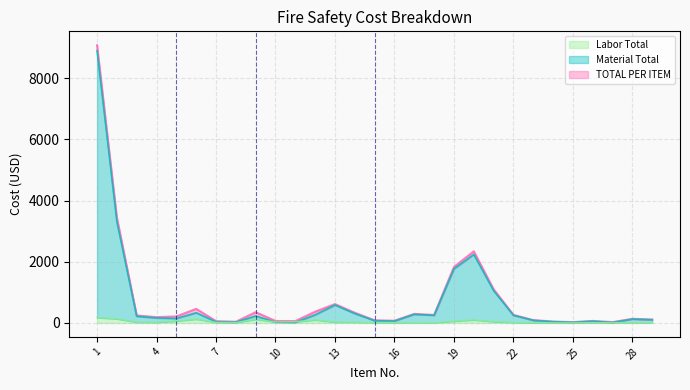

At 28, list the series in order from smallest to largest.

Labor Total, Material Total, TOTAL PER ITEM